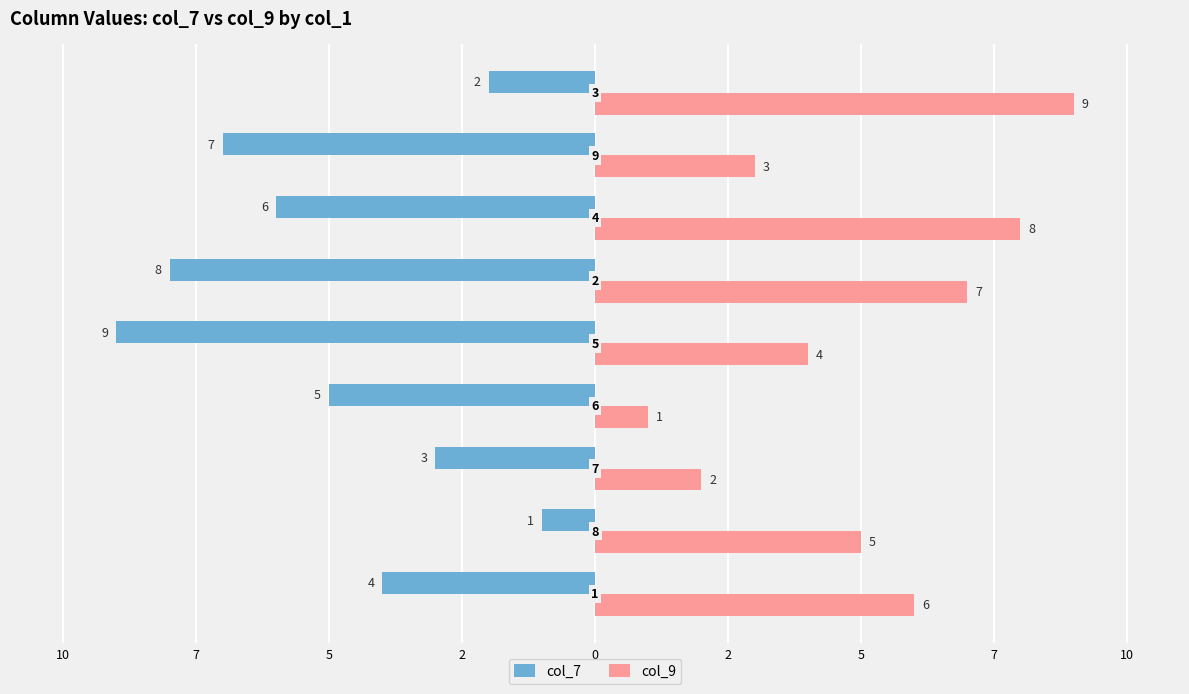

Which series has the widest spread of values?

col_7